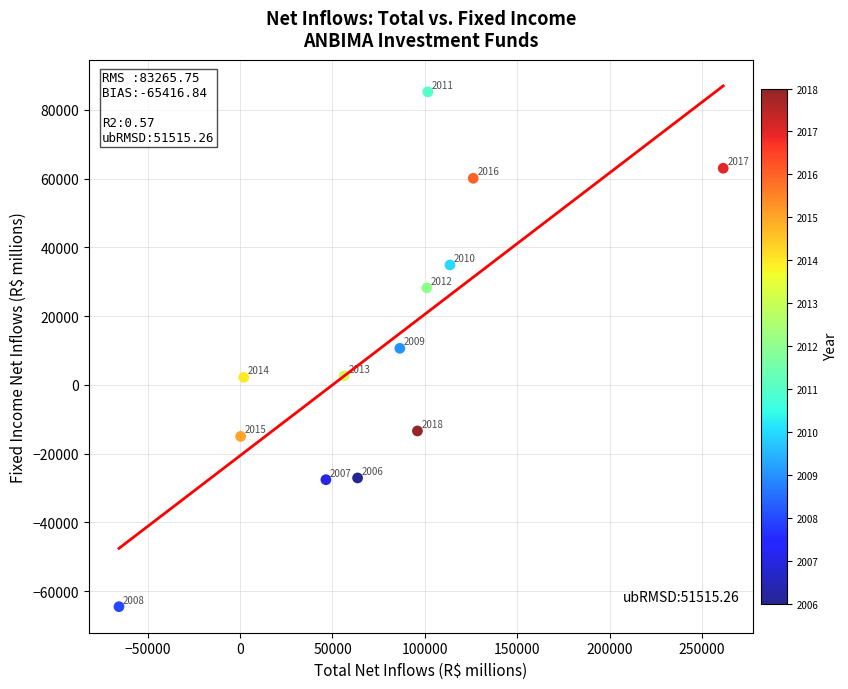

What Y value in the scatter plot is closest to 10336?

10611.0